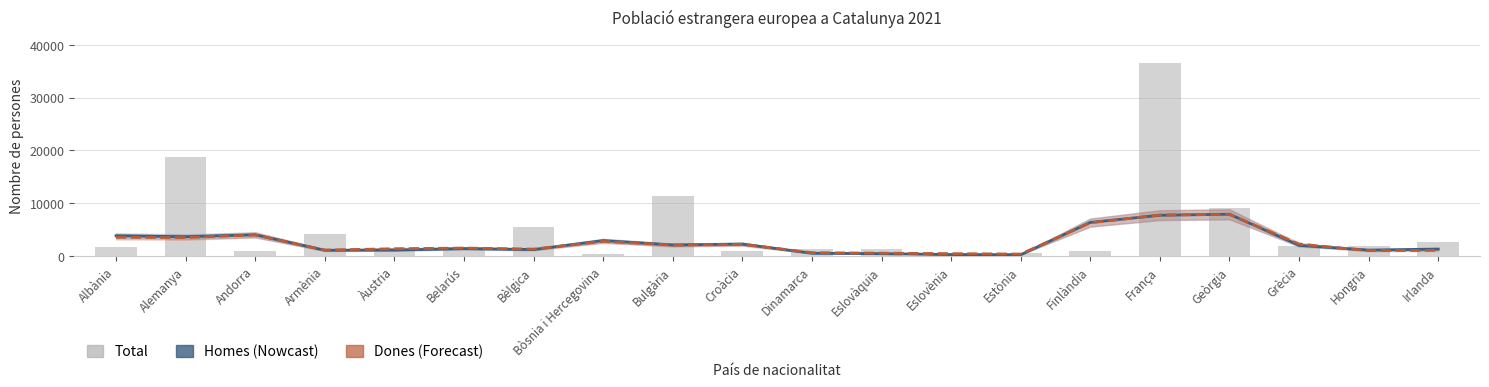

Is the value of Dones at Estònia greater than the value of Total at Croàcia?

No